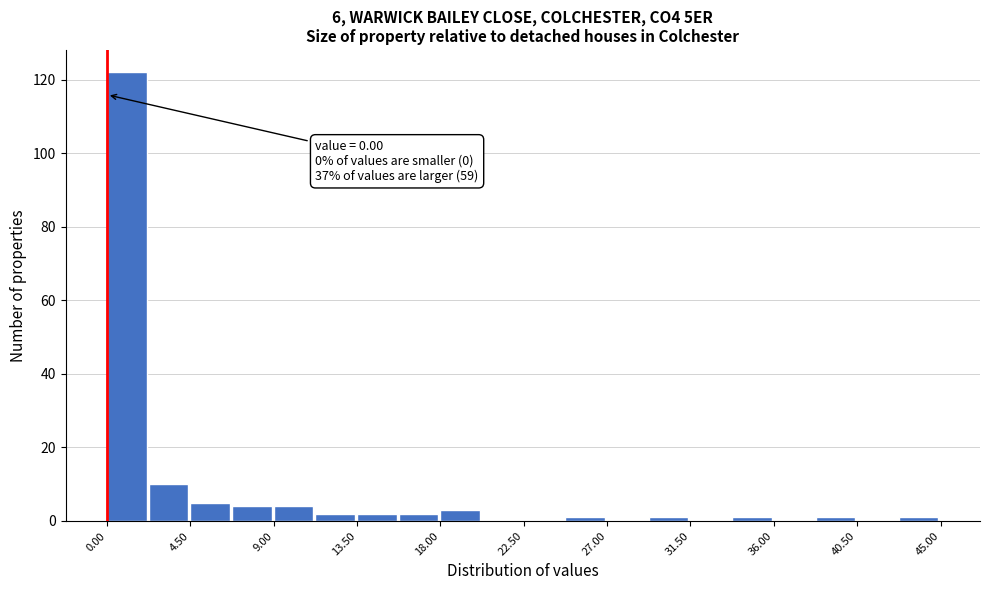

Which range on the x-axis has the tallest bar?

0.00 to 2.25